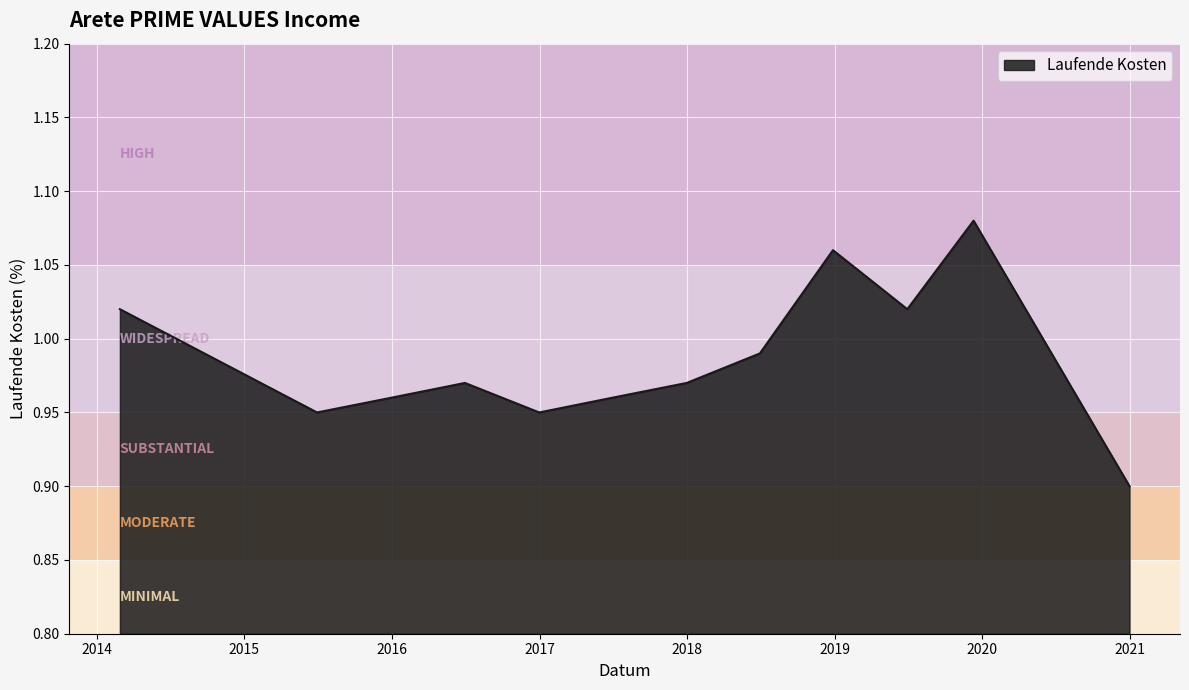

List the labels in order of value, largest first.

2019-12-11, 2018-12-28, 2014-02-27, 2019-06-30, 2018-06-30, 2016-06-30, 2017-12-31, 2015-12-31, 2017-06-30, 2015-06-30, 2016-12-31, 2020-12-31